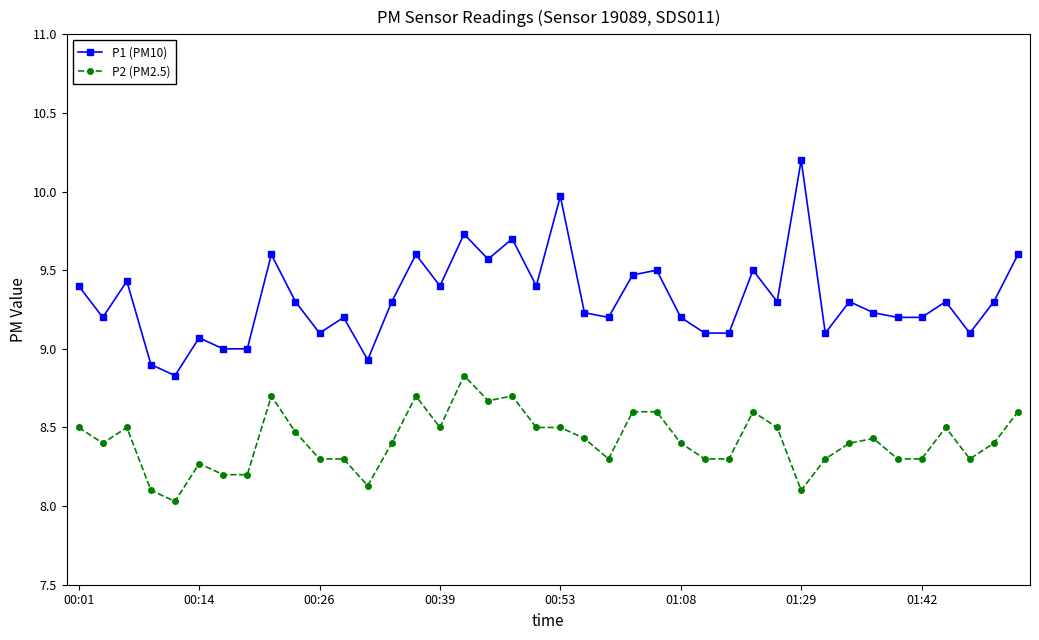

Which series has the widest spread of values?

P1 (PM10)